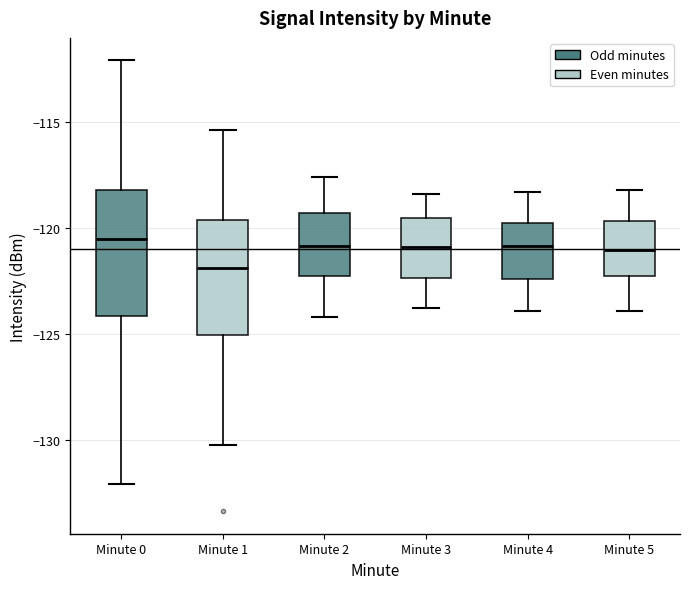

Which box's median line is the lowest?

Minute 1